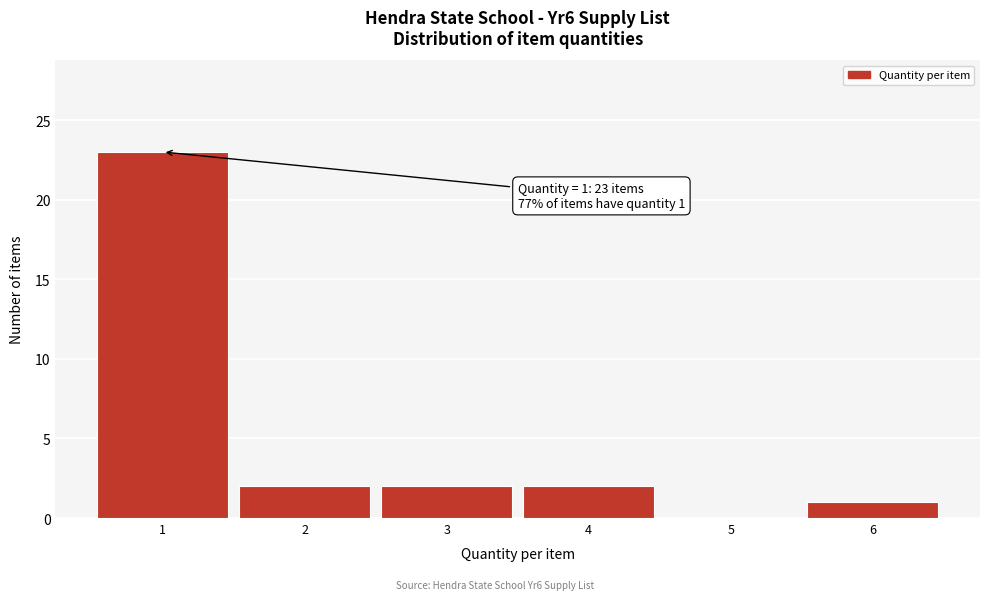

Which range on the x-axis has the tallest bar?

0.5 to 1.5